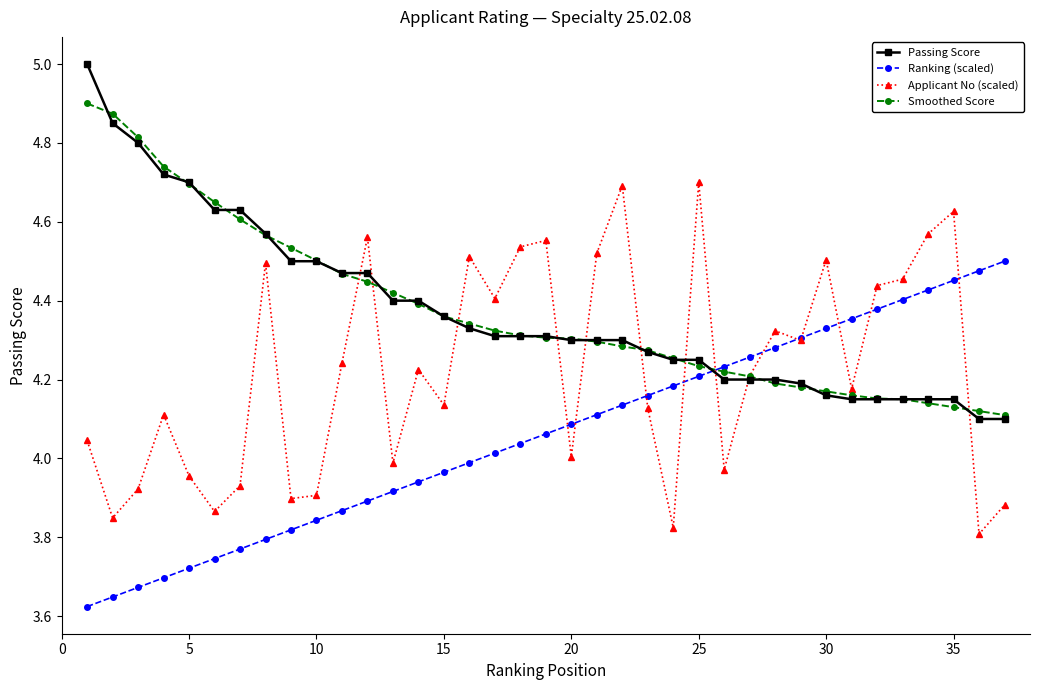

At how many categories does at least one series exceed 3?

37